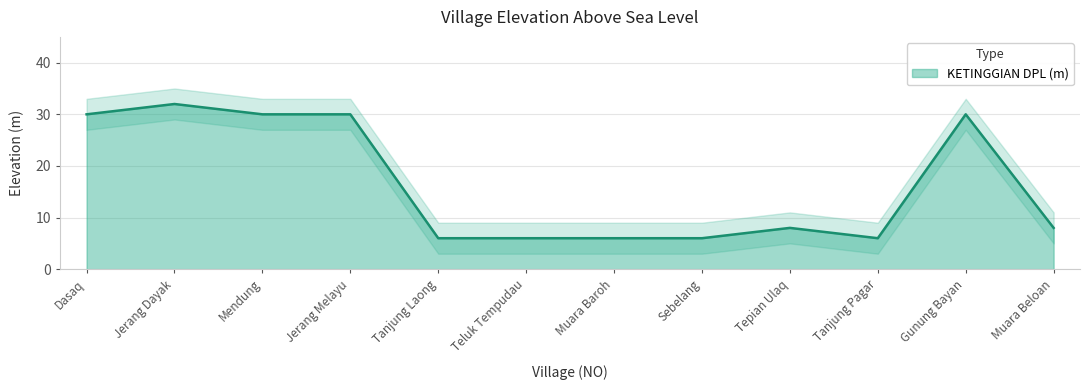

Reading left to right, list all the values displayed in this chart.

Dasaq=30	Jerang Dayak=32	Mendung=30	Jerang Melayu=30	Tanjung Laong=6	Teluk Tempudau=6	Muara Baroh=6	Sebelang=6	Tepian Ulaq=8	Tanjung Pagar=6	Gunung Bayan=30	Muara Beloan=8